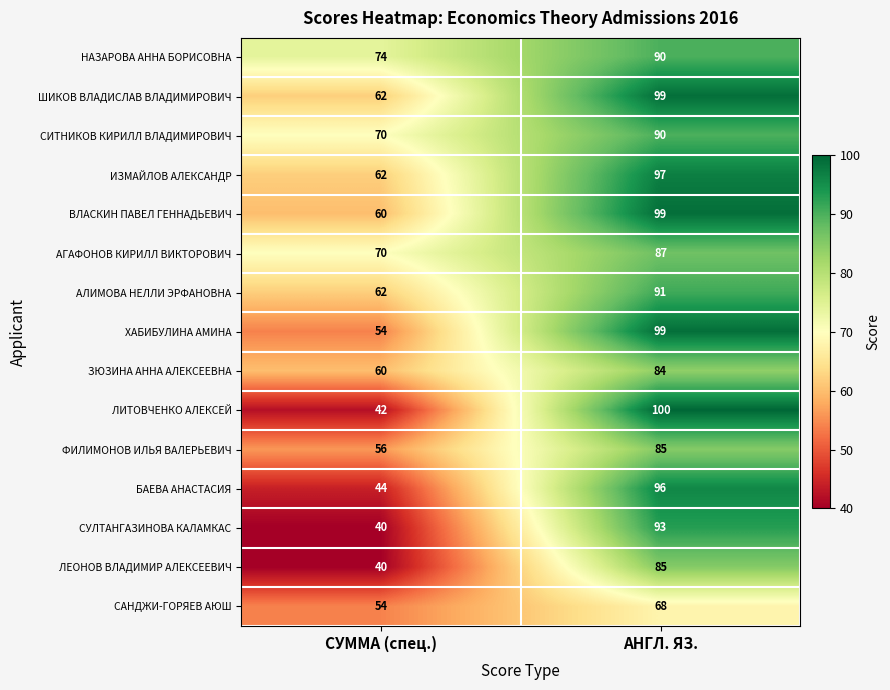

What is the total value across all series at СУММА (спец.)?

850